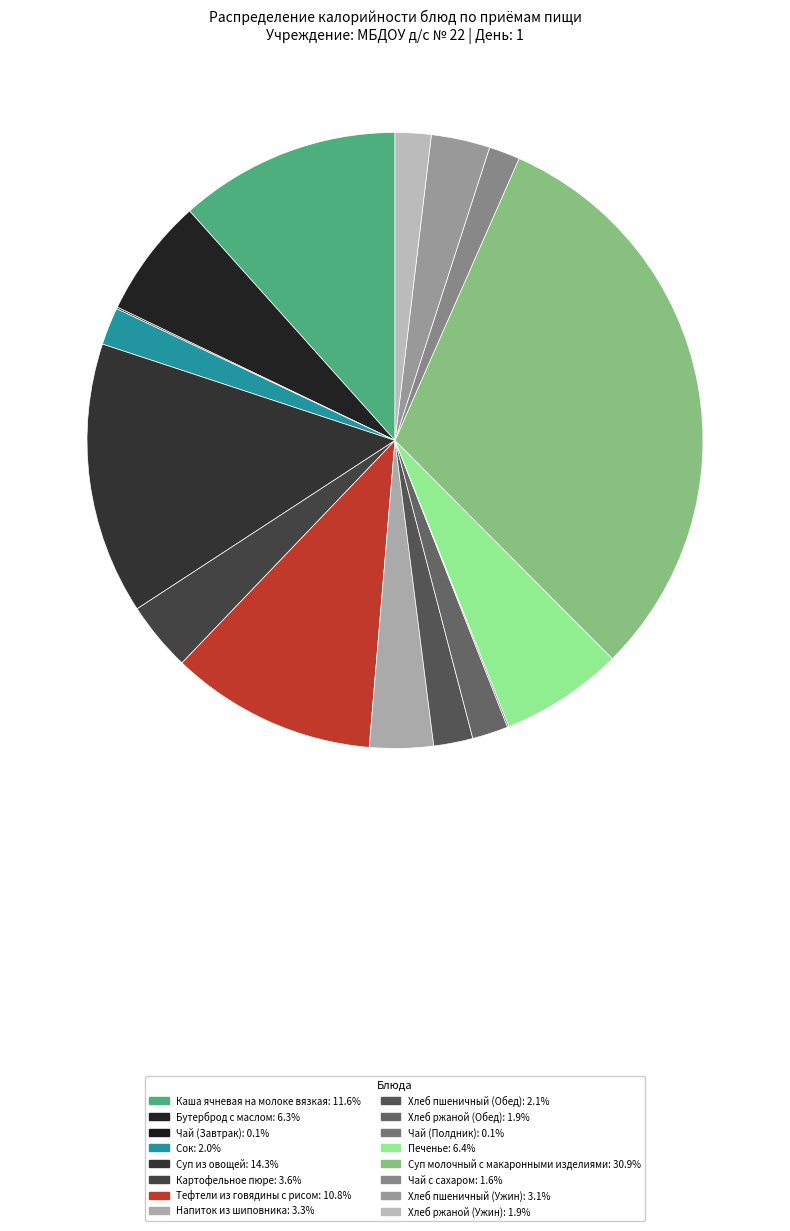

Is it true that Суп молочный с макаронными изделиями is 23% of the pie?

False